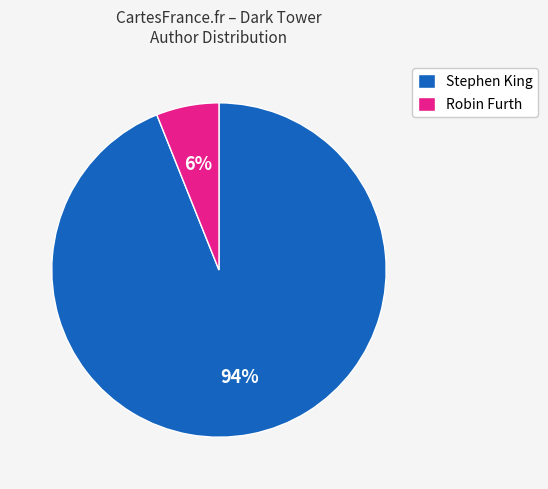

How many segments does this pie chart have?

2